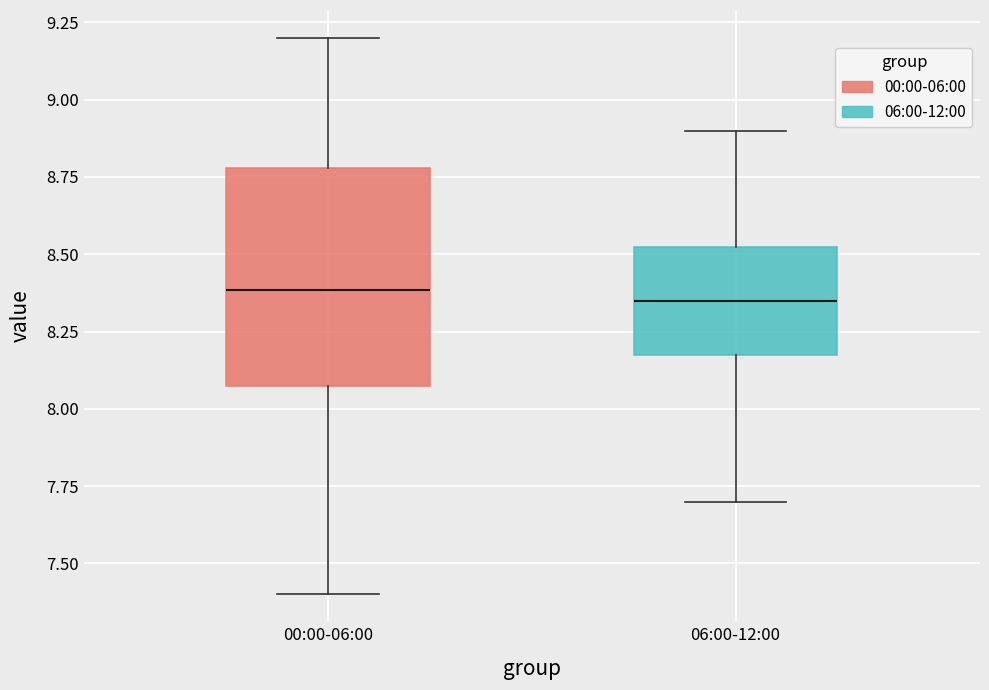

Where does the upper whisker of the box for 06:00-12:00 end on the y-axis? The values are not printed on the chart, so give them approximately, as read against the axis.

8.90